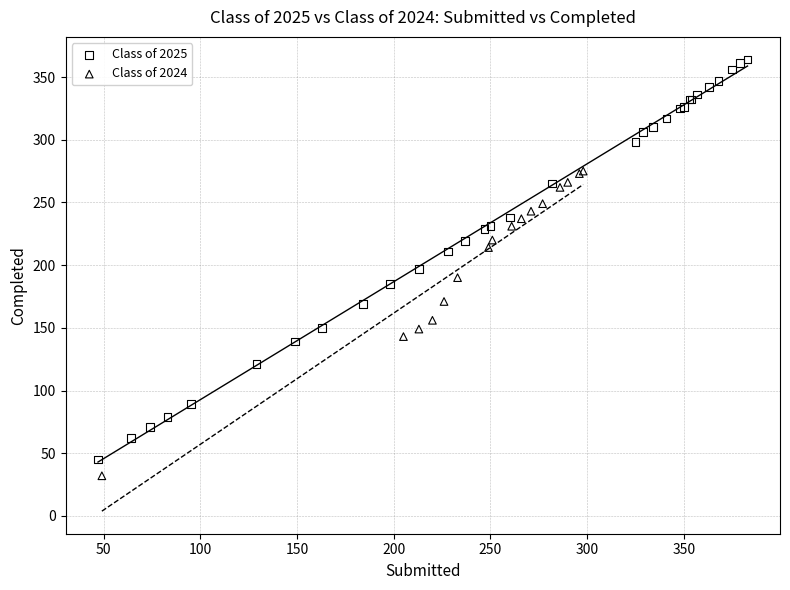

What are all the series names shown in the legend?

Class of 2025, Class of 2024